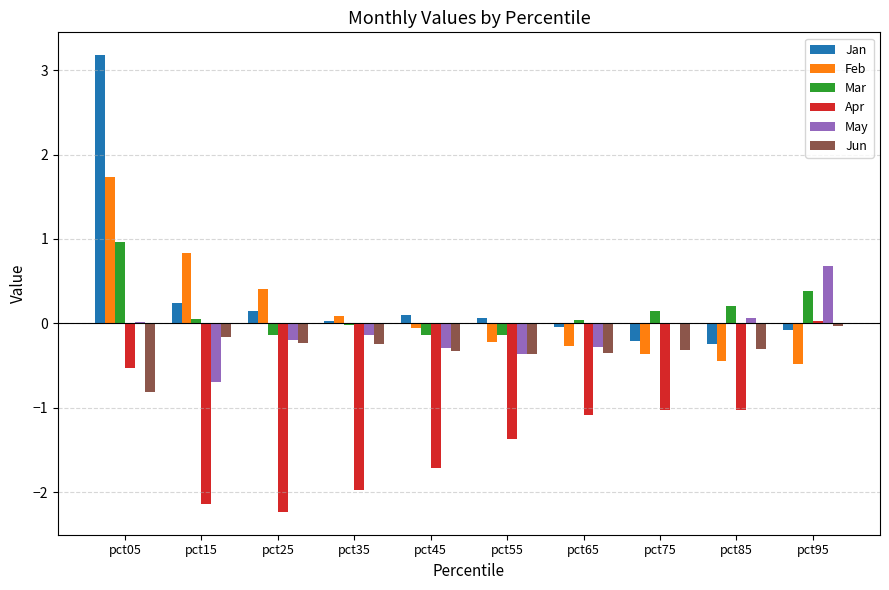

What is the sum of all Jun values?

-3.2